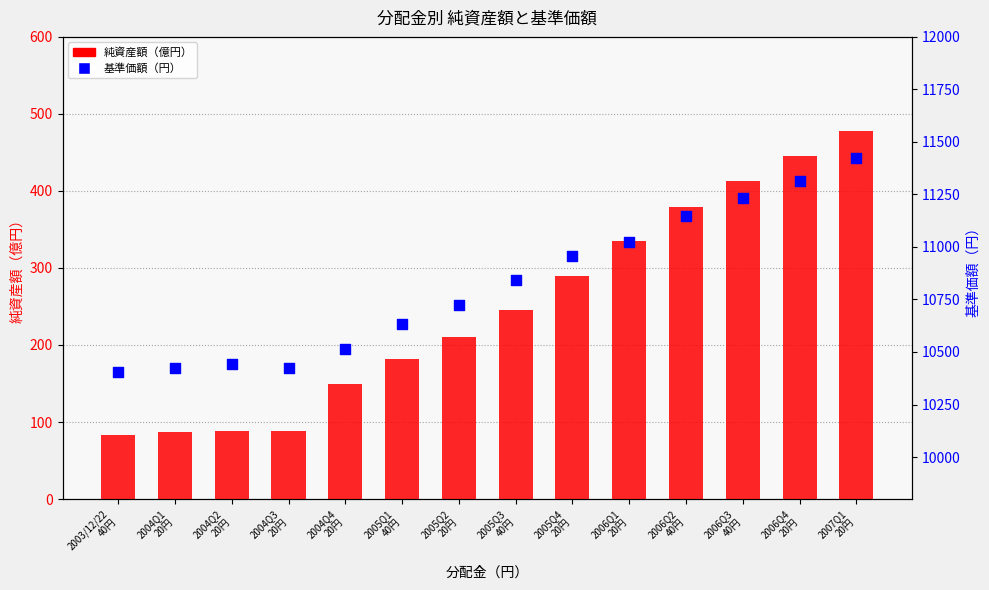

At how many categories does at least one series exceed 8339?

14